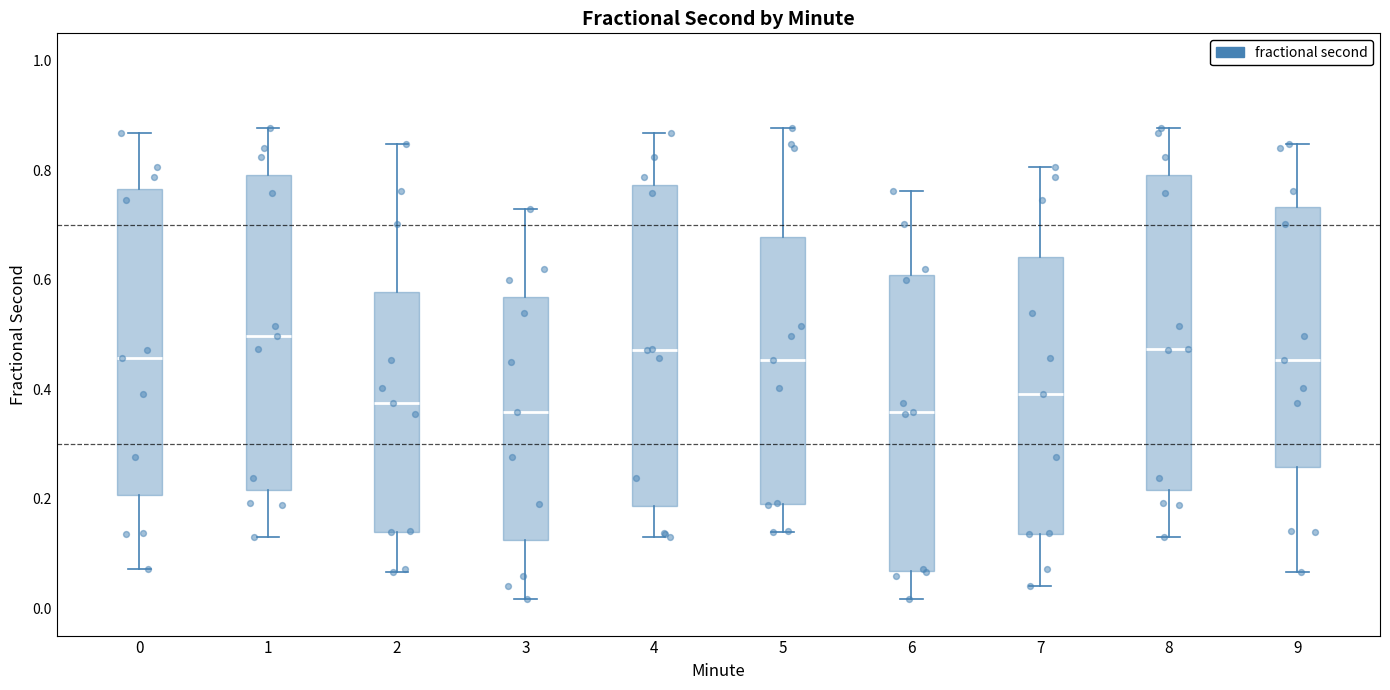

Reading left to right, transcribe this box plot: for each box, give where its median line is, the range the box spans, and where its two whiskers end, as read against the y-axis. The values are not printed on the chart, so give them approximately, as read against the axis.

0: median 0.46, box 0.20 to 0.76, whiskers 0.08 to 0.86
1: median 0.50, box 0.22 to 0.80, whiskers 0.12 to 0.88
2: median 0.38, box 0.14 to 0.58, whiskers 0.06 to 0.84
3: median 0.36, box 0.12 to 0.56, whiskers 0.02 to 0.74
4: median 0.48, box 0.18 to 0.78, whiskers 0.12 to 0.86
5: median 0.46, box 0.20 to 0.68, whiskers 0.14 to 0.88
6: median 0.36, box 0.06 to 0.60, whiskers 0.02 to 0.76
7: median 0.40, box 0.14 to 0.64, whiskers 0.04 to 0.80
8: median 0.48, box 0.22 to 0.80, whiskers 0.12 to 0.88
9: median 0.46, box 0.26 to 0.74, whiskers 0.06 to 0.84